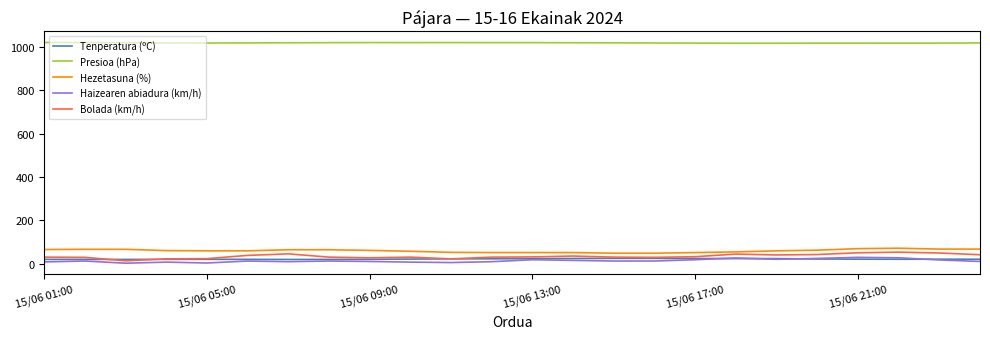

True or false: Presioa (hPa) and Haizearen abiadura (km/h) intersect in this chart.

False